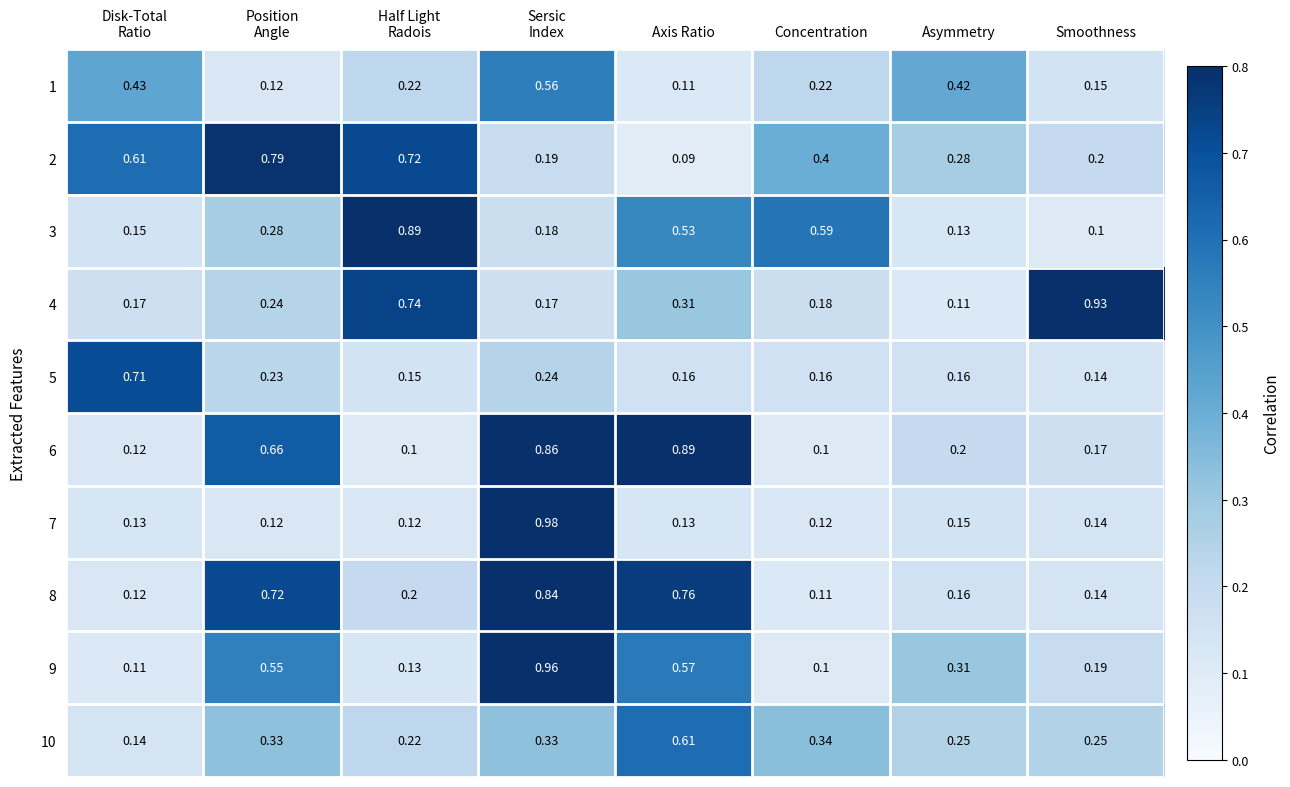

At which label is 8 closest to 0?

Concentration